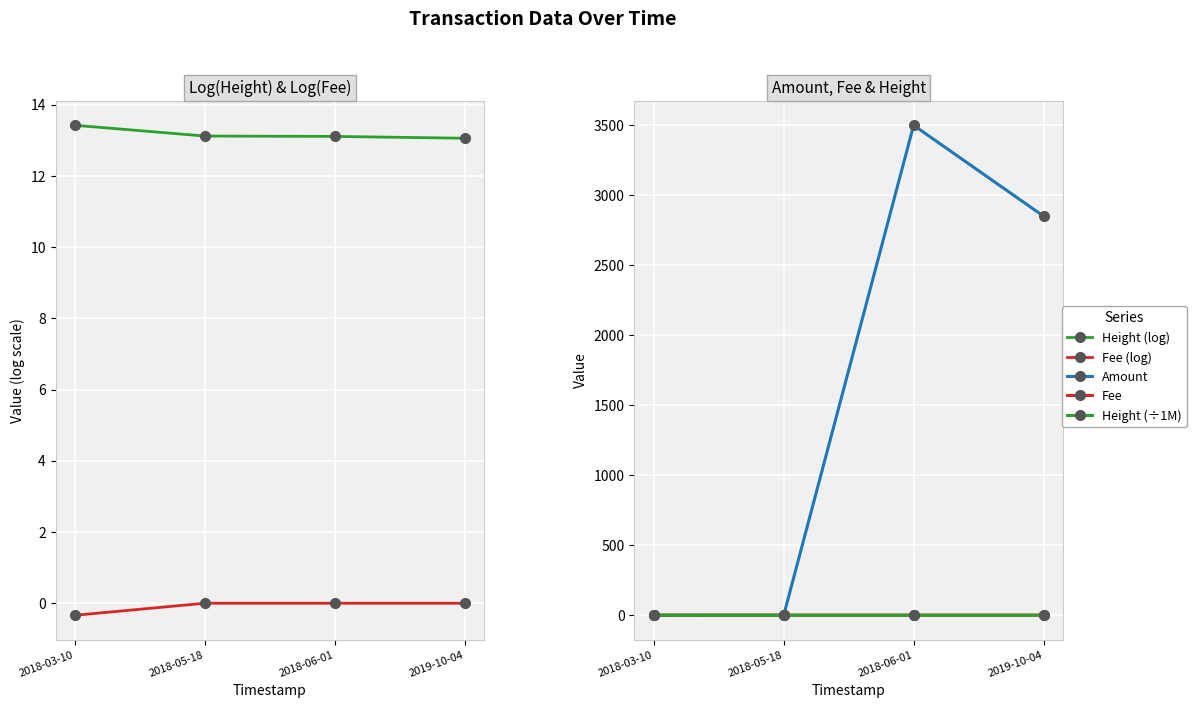

True or false: Amount and Fee (log) cross at least once.

False